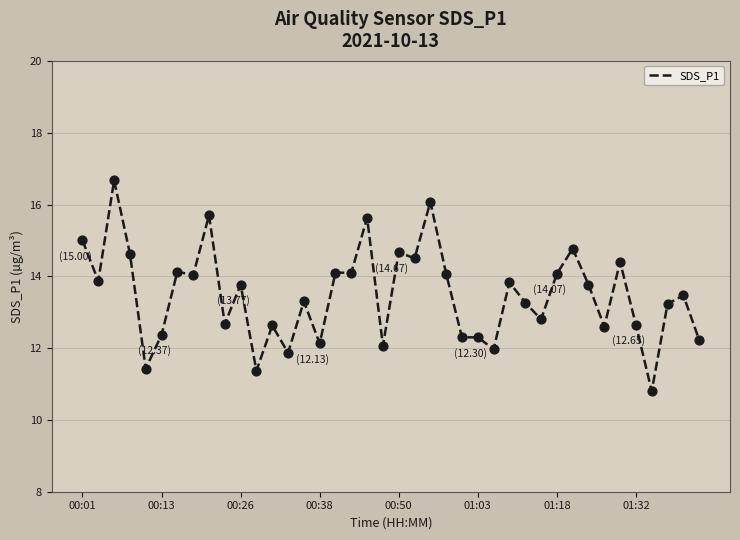

What is the greatest value displayed?

16.7